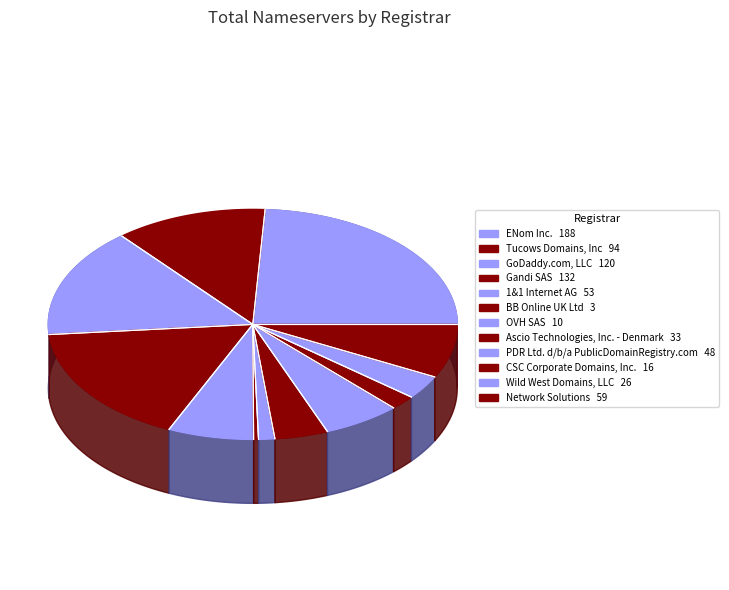

Which category has the biggest portion of the pie?

ENom Inc.